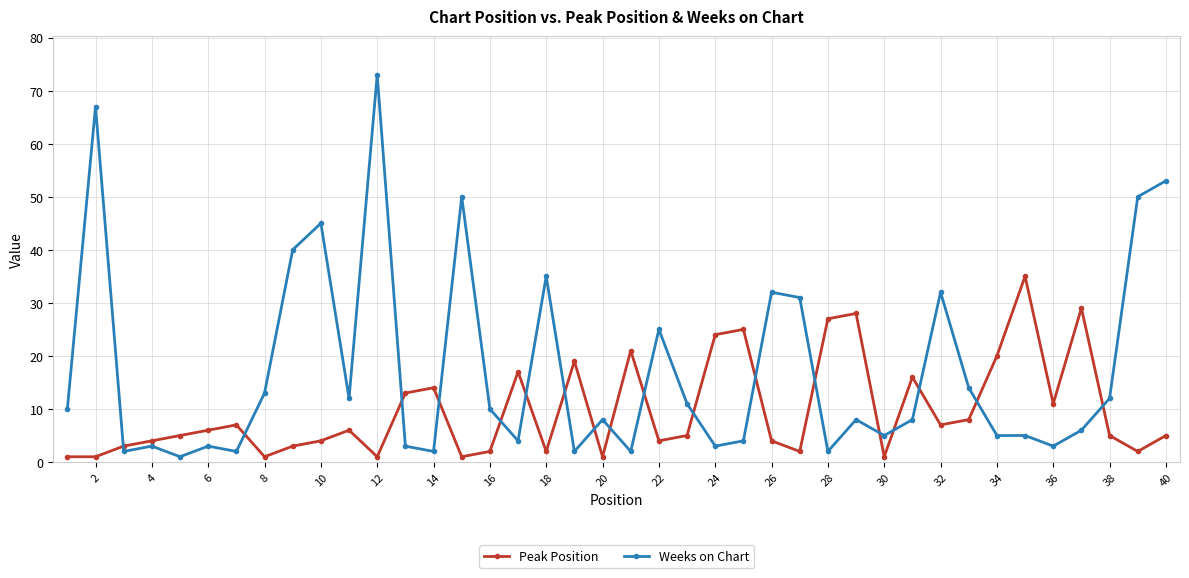

What is the value of the Peak Position point at the 33rd from the left?

8